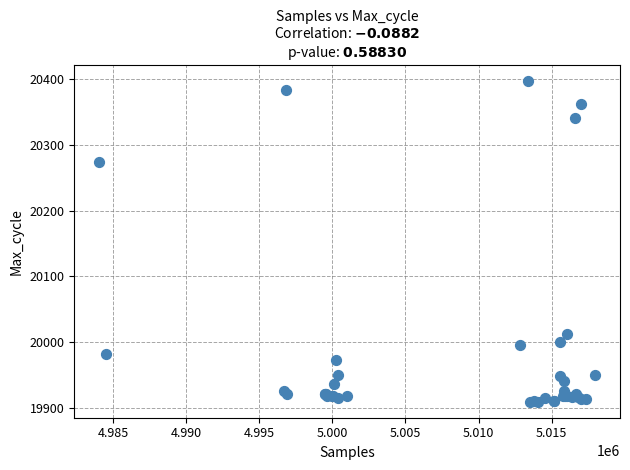

What Y value in the scatter plot is closest to 20153?

20274